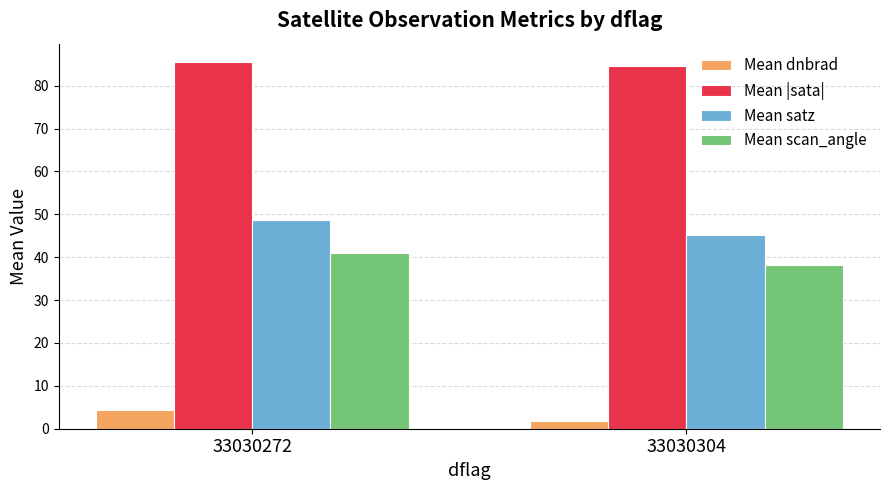

What is the difference between the Mean scan_angle values at 33030304 and 33030272?

2.8